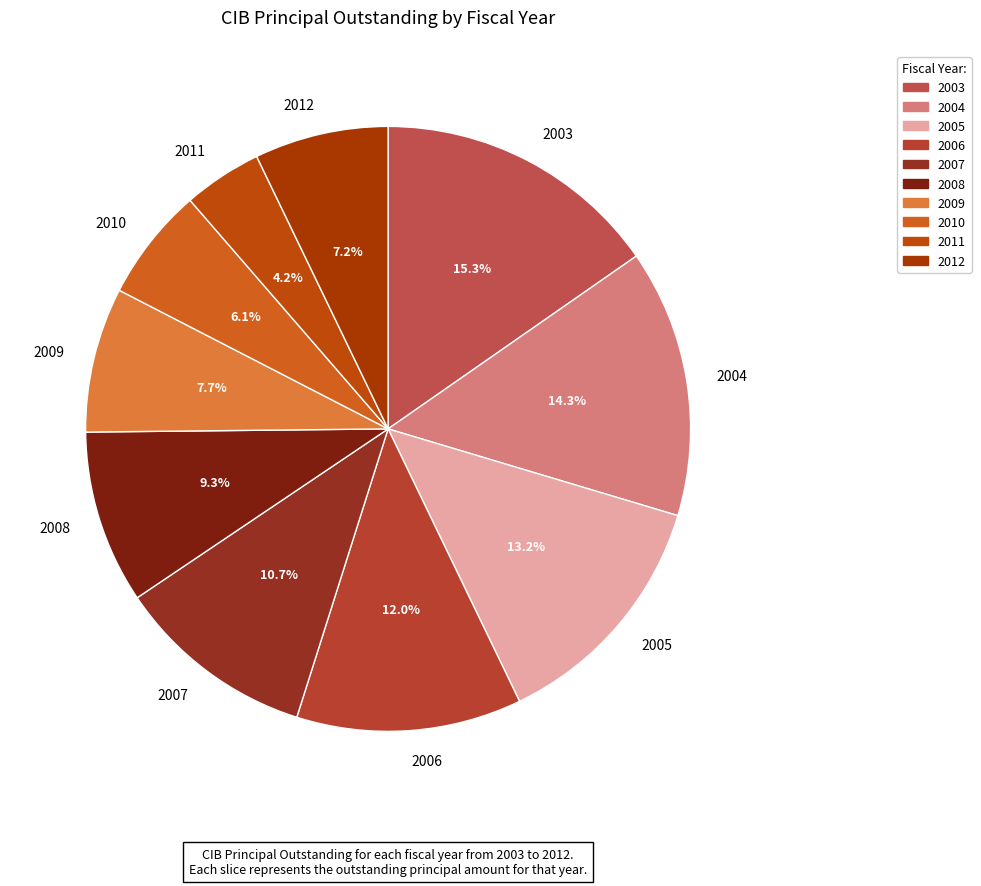

Does 2010 represent more than half of the total?

No